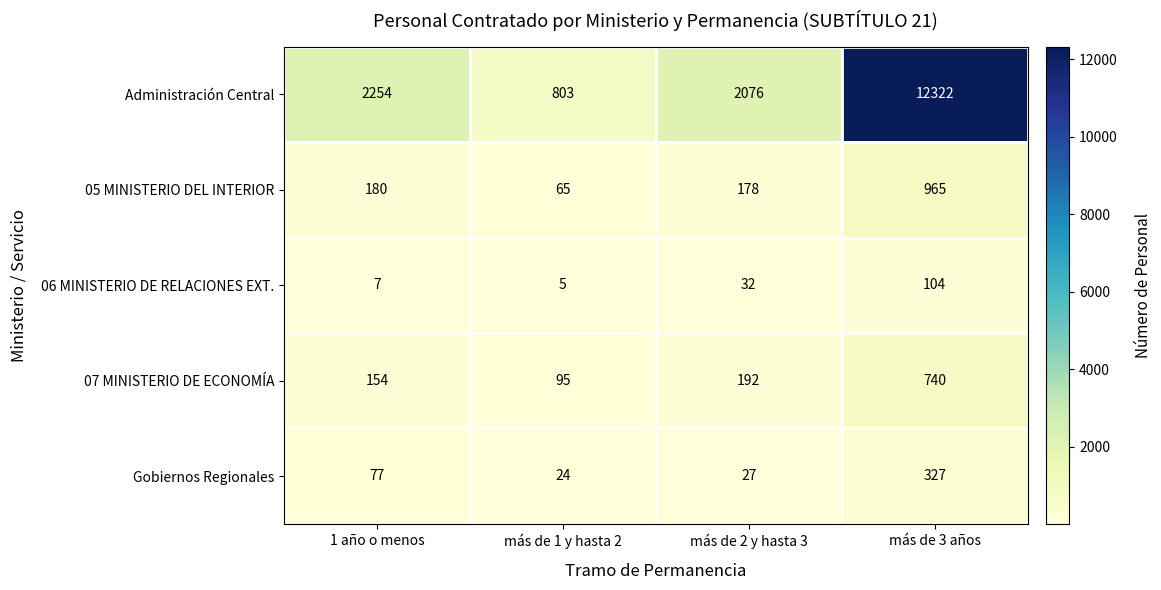

Rank the series at más de 3 años from lowest to highest value.

06 MINISTERIO DE RELACIONES EXT., Gobiernos Regionales, 07 MINISTERIO DE ECONOMÍA, 05 MINISTERIO DEL INTERIOR, Administración Central